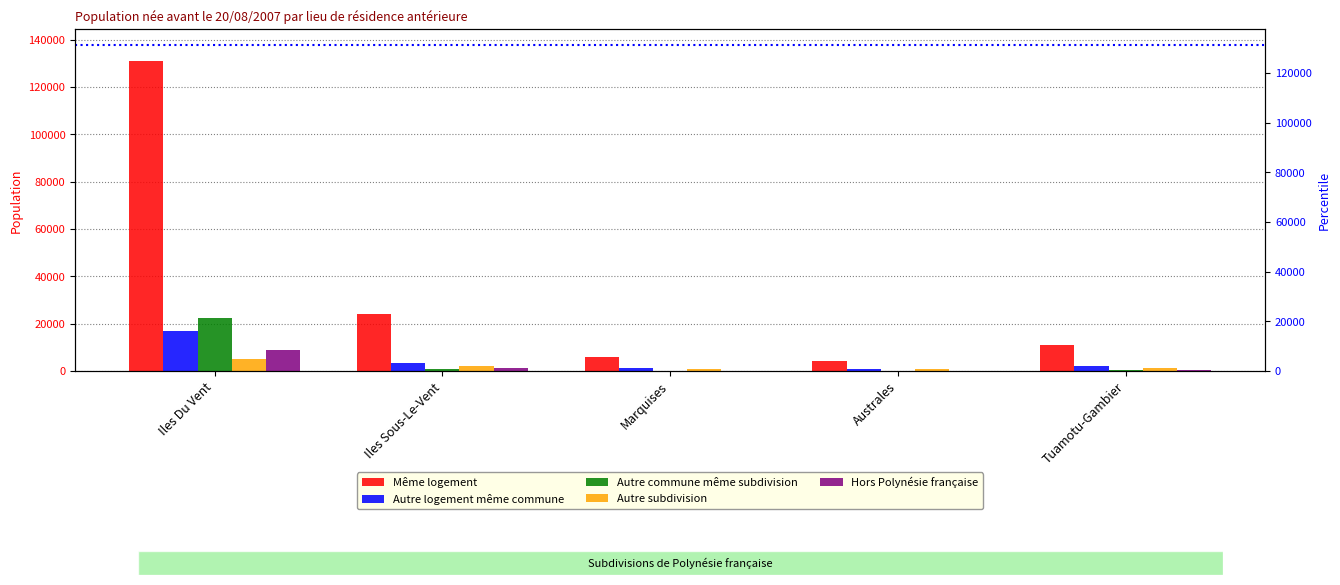

Are the bars horizontal?

No